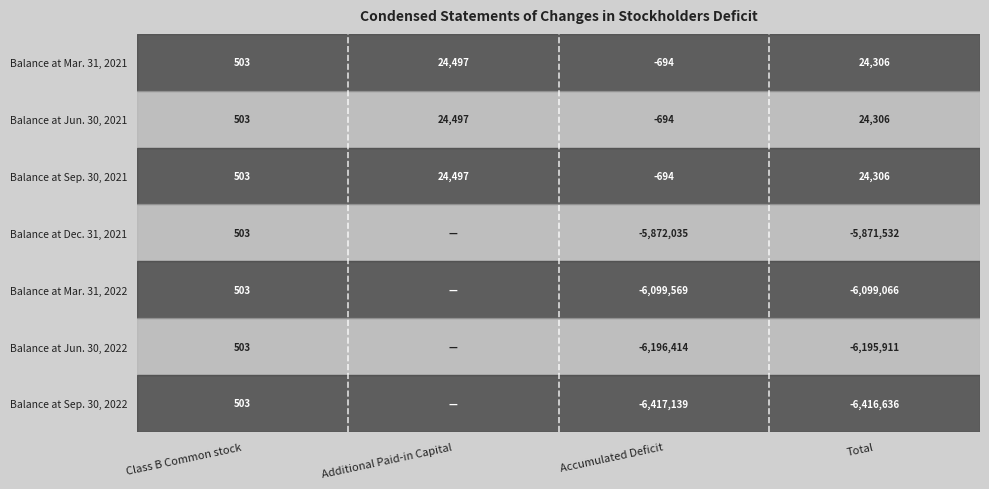

The value of Balance at Jun. 30, 2021 at Class B Common stock is 503. True or false?

True